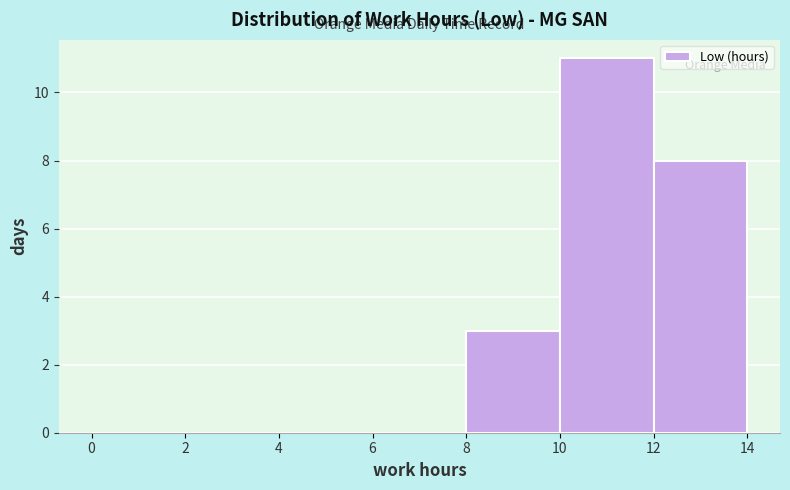

Reading left to right, transcribe this chart: for each bar, give the range it covers on the x-axis and its height. The values are not printed on the chart, so give them approximately, as read against the axis.

0 to 2: 0
2 to 4: 0
4 to 6: 0
6 to 8: 0
8 to 10: 3
10 to 12: 11
12 to 14: 8